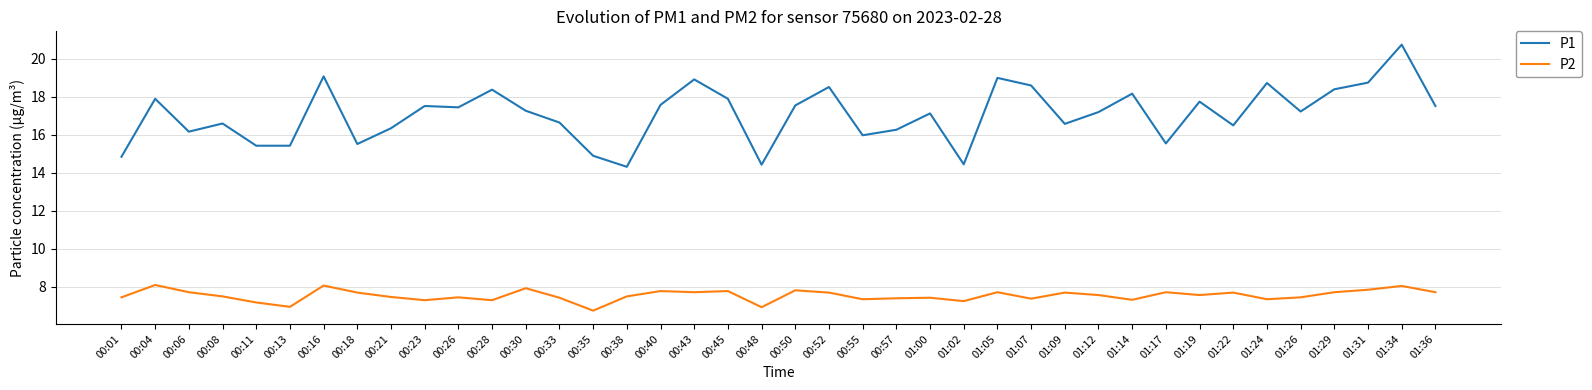

Which series has the largest total across all categories?

P1